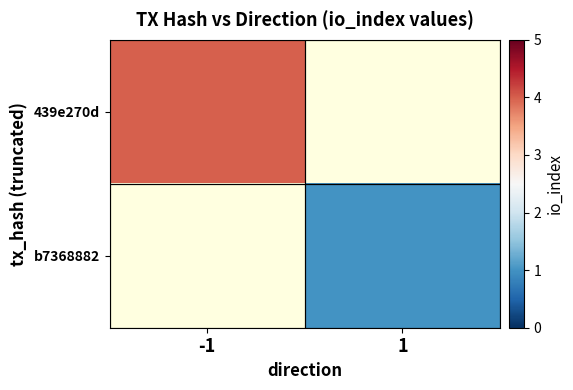

Rank the series by their average value, from highest to lowest.

439e270d, b7368882